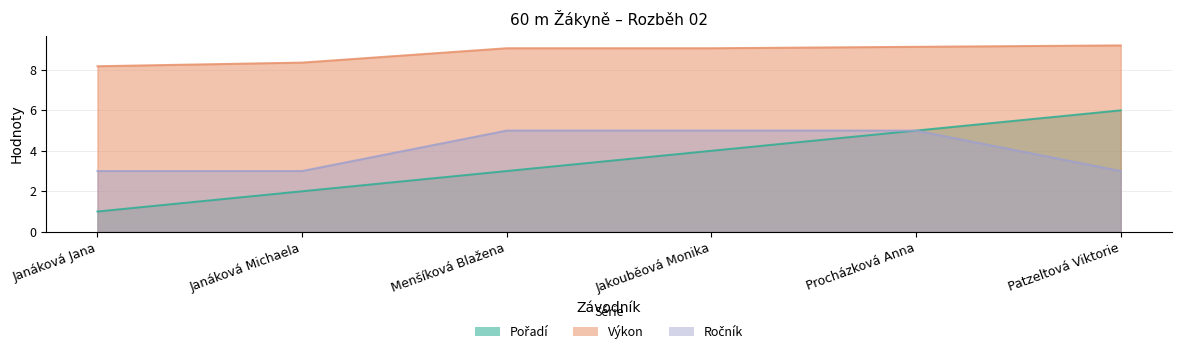

Reading right to left, what are all the values shown in this chart?

Pořadí: Patzeltová Viktorie=6.0	Procházková Anna=5.0	Jakouběová Monika=4.0	Menšíková Blažena=3.0	Janáková Michaela=2.0	Janáková Jana=1.0
Výkon: Patzeltová Viktorie=9.2	Procházková Anna=9.1	Jakouběová Monika=9.1	Menšíková Blažena=9.1	Janáková Michaela=8.4	Janáková Jana=8.2
Ročník: Patzeltová Viktorie=3.0	Procházková Anna=5.0	Jakouběová Monika=5.0	Menšíková Blažena=5.0	Janáková Michaela=3.0	Janáková Jana=3.0